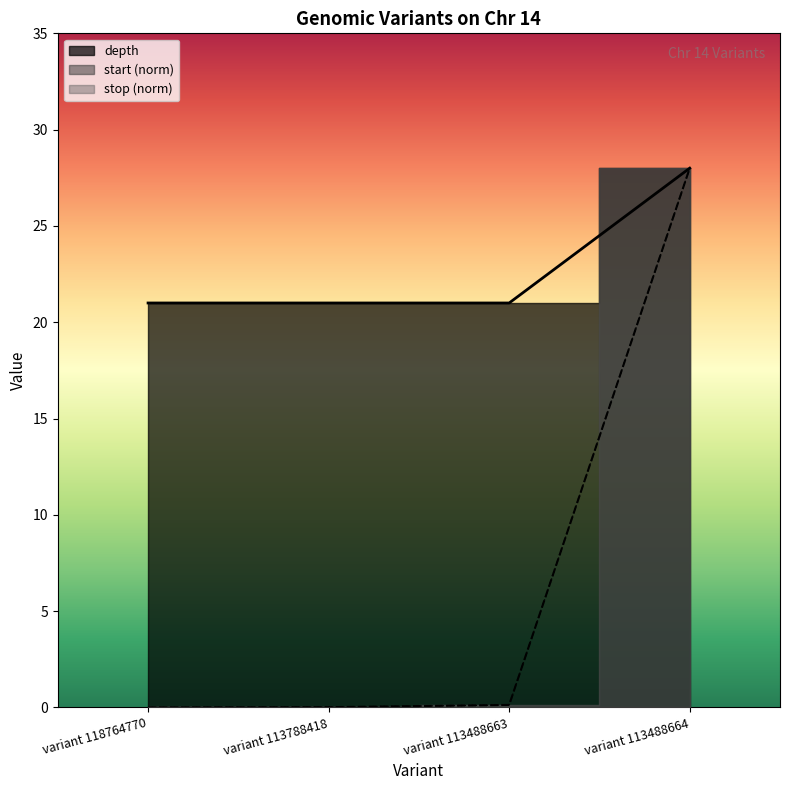

What is the label of the 2nd point from the right?

variant 113488663